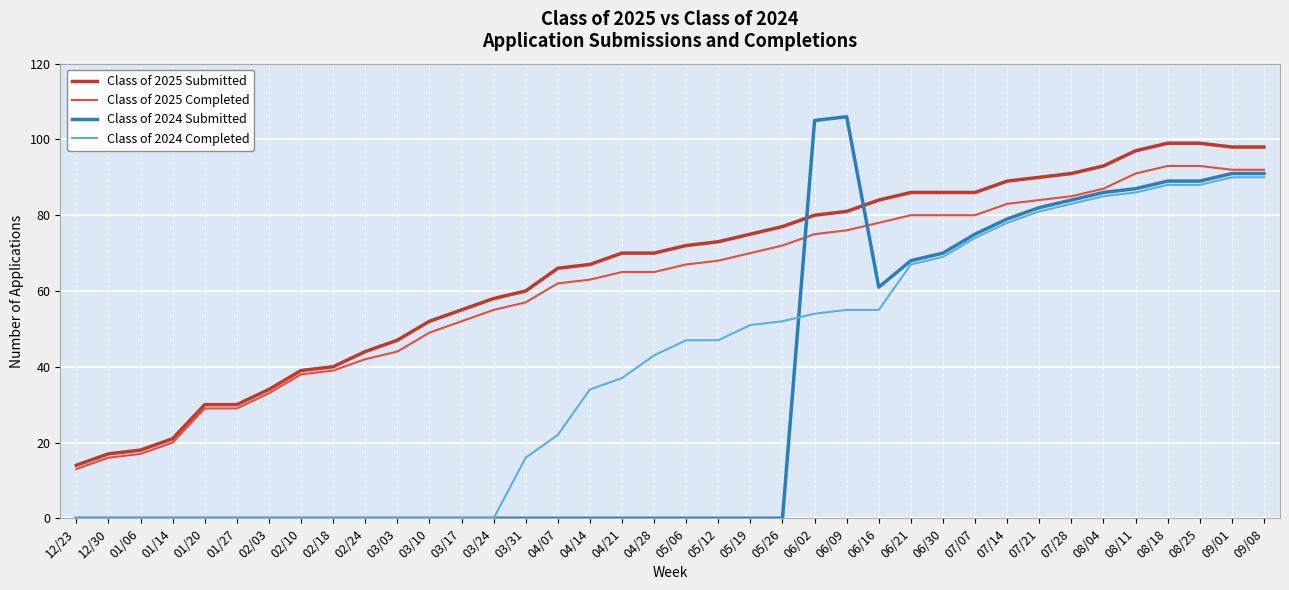

Which series has the largest range (max minus min)?

Class of 2024 Submitted